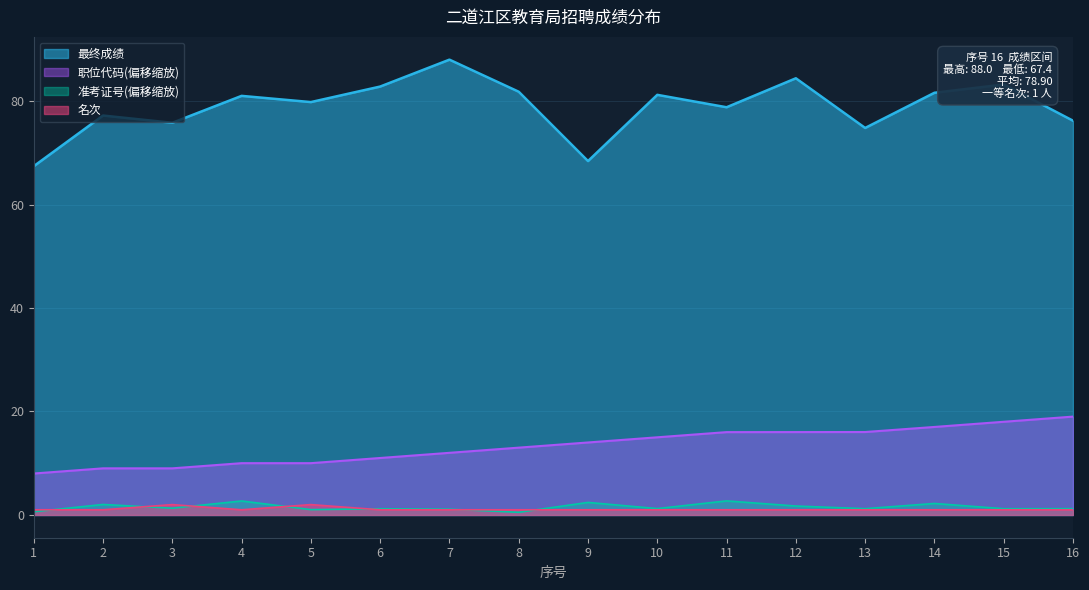

True or false: 名次 and 职位代码 intersect in this chart.

False